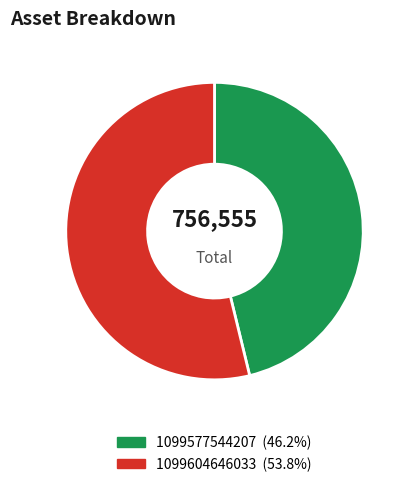

Rank the categories by value from highest to lowest.

1099604646033, 1099577544207